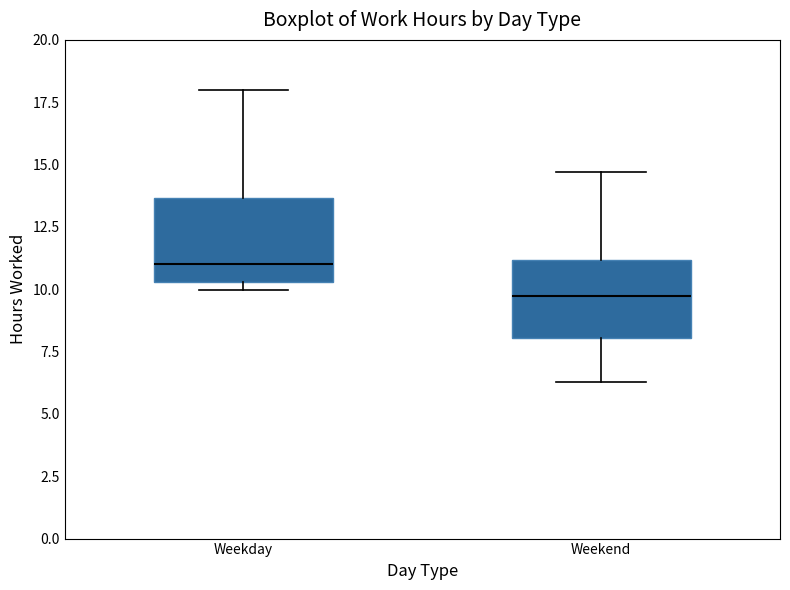

Which box's median line is the highest?

Weekday